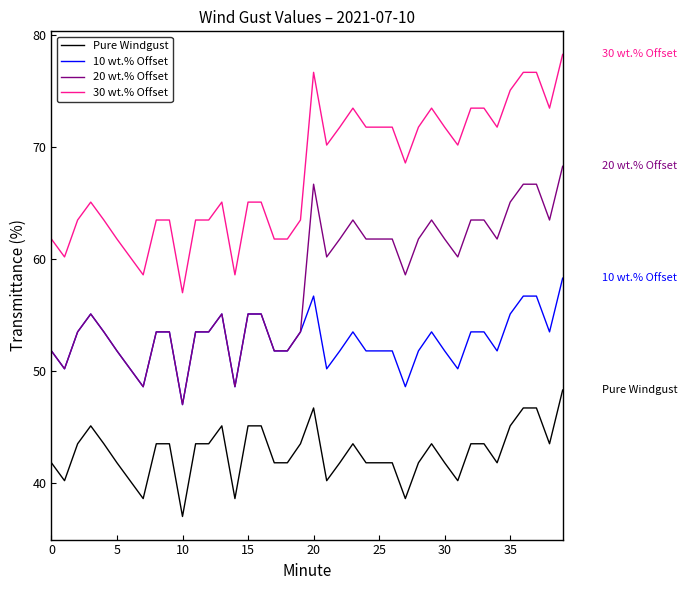

What is the highest value of the Pure Windgust series?

48.3